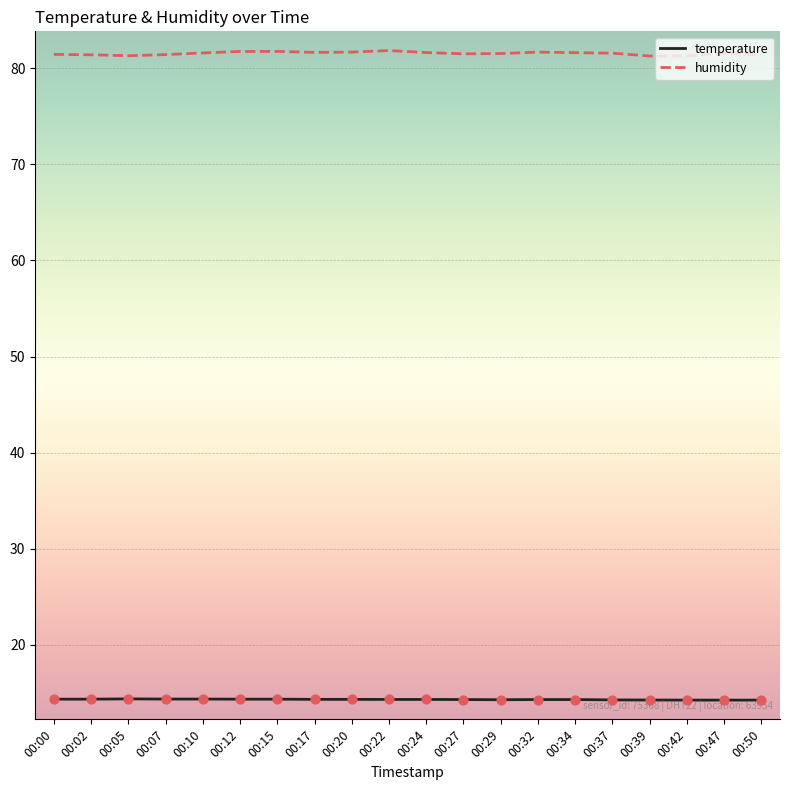

What is the spread (max minus min) of values at 00:29?

67.2